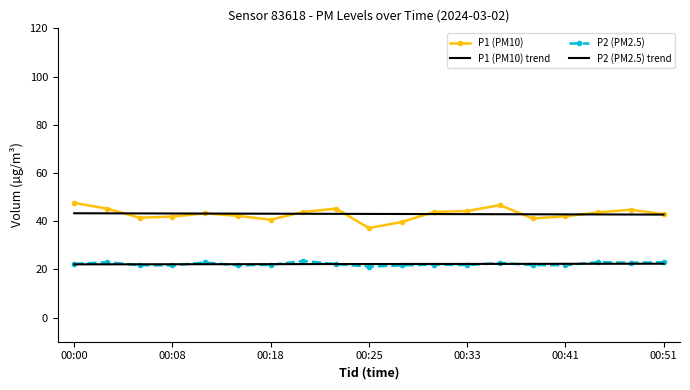

What is the sum of all P2 (PM2.5) values?

422.3